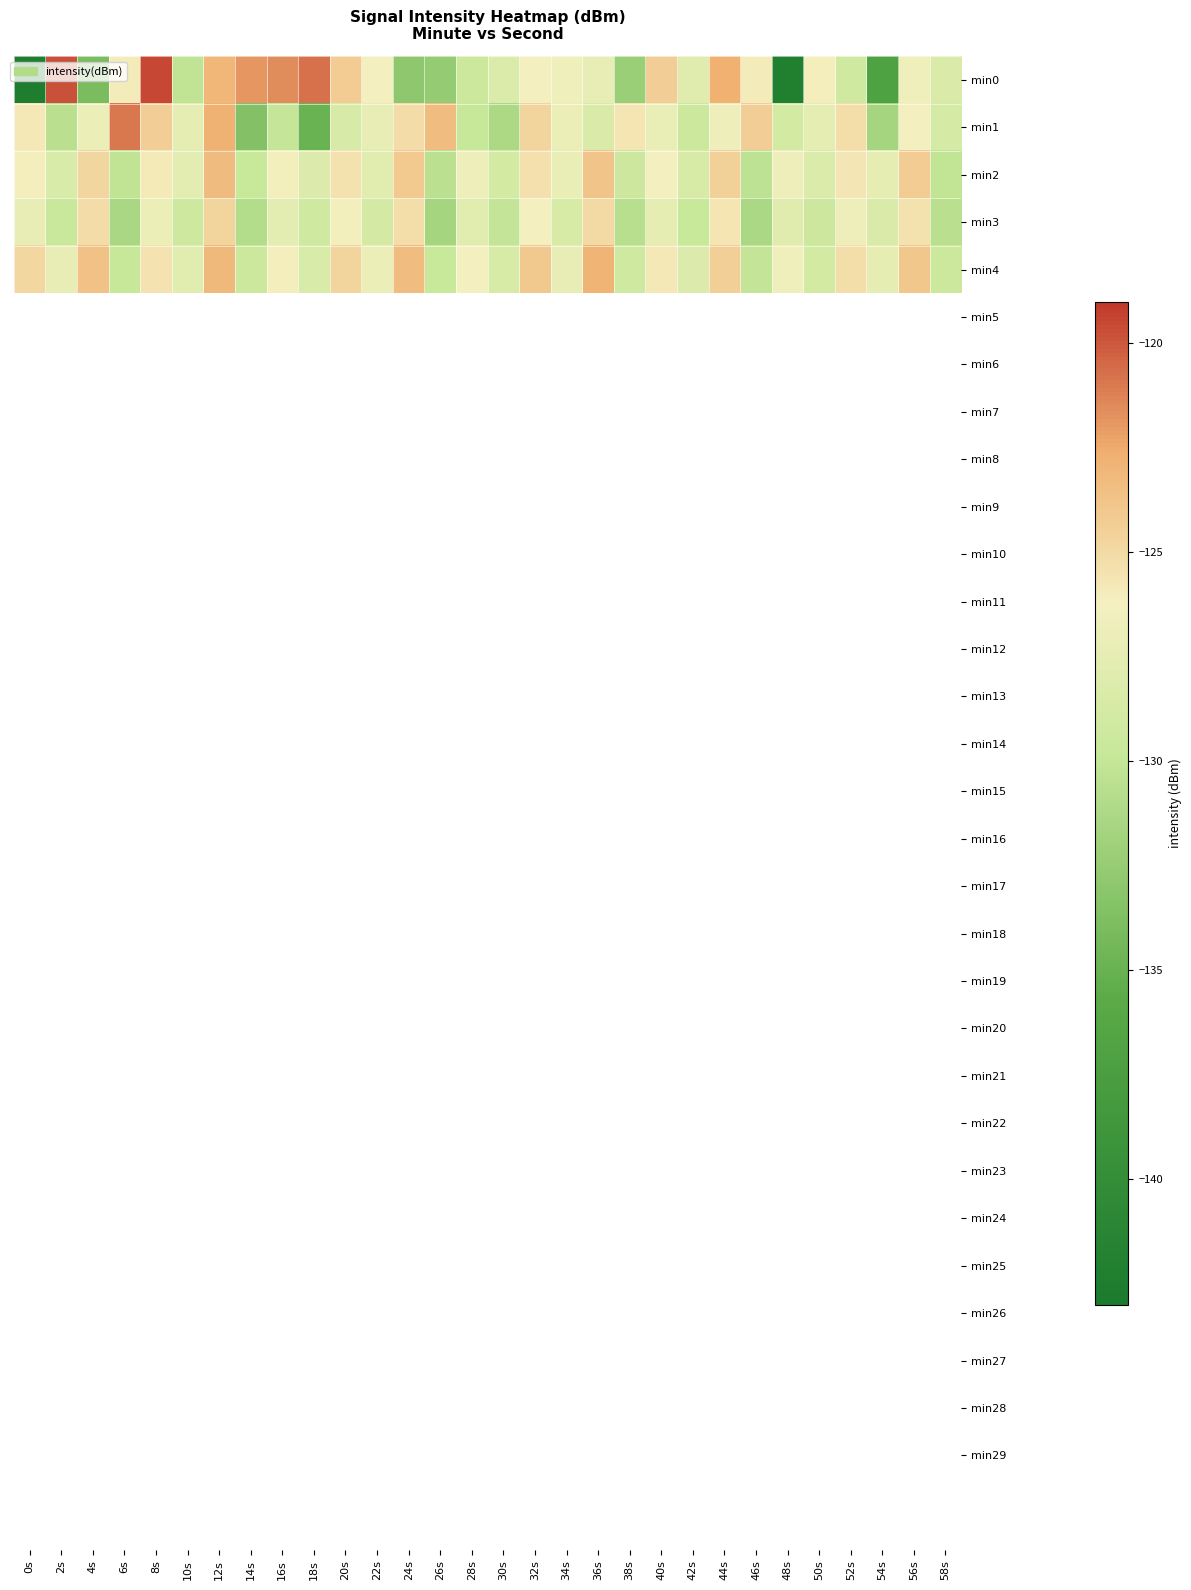

Rank the series by their maximum value, from highest to lowest.

min0, min1, min4, min2, min3